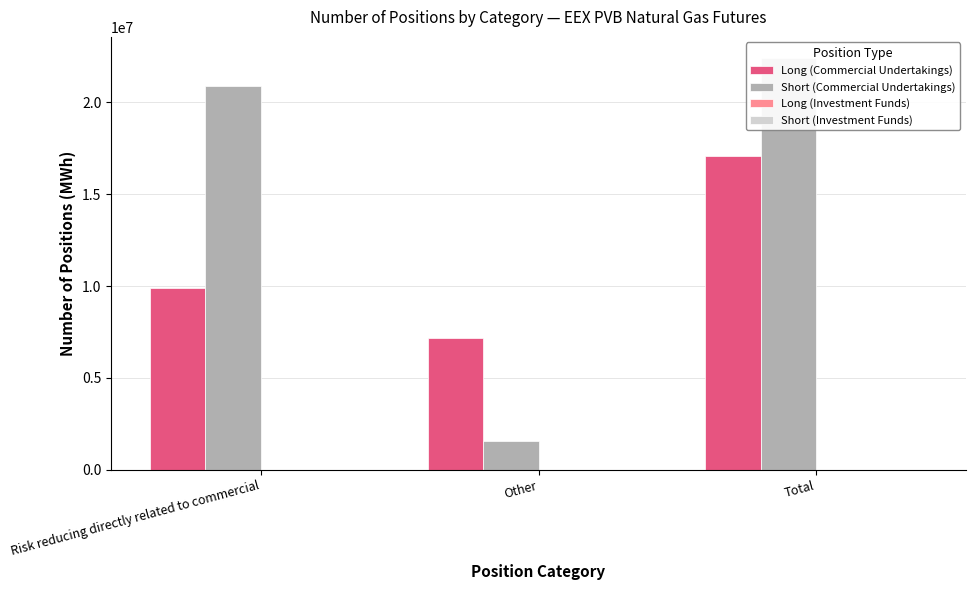

Reading left to right, extract all data points from this chart.

Long (Commercial Undertakings): 9879620	7183550	17063170
Short (Commercial Undertakings): 20859230	1575620	22434850
Long (Investment Funds): 0	0	0
Short (Investment Funds): 0	0	0